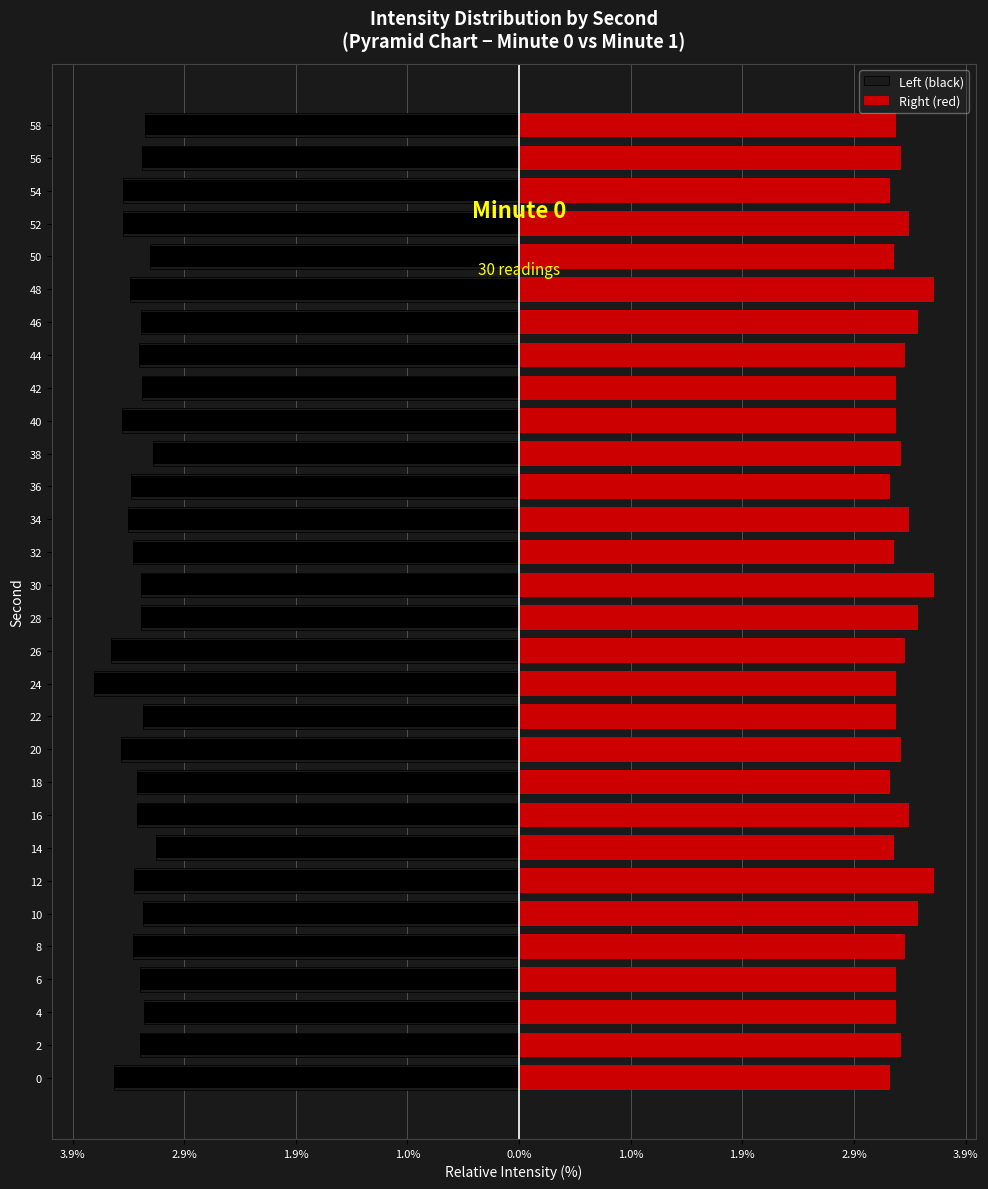

Reading left to right, transcribe all the data shown in this chart.

Left (black): -3.5	-3.3	-3.3	-3.3	-3.3	-3.3	-3.3	-3.1	-3.3	-3.3	-3.5	-3.3	-3.7	-3.5	-3.3	-3.3	-3.3	-3.4	-3.4	-3.2	-3.4	-3.3	-3.3	-3.3	-3.4	-3.2	-3.4	-3.4	-3.3	-3.2
Right (red): 3.2	3.3	3.3	3.3	3.3	3.5	3.6	3.3	3.4	3.2	3.3	3.3	3.3	3.3	3.5	3.6	3.3	3.4	3.2	3.3	3.3	3.3	3.3	3.5	3.6	3.3	3.4	3.2	3.3	3.3